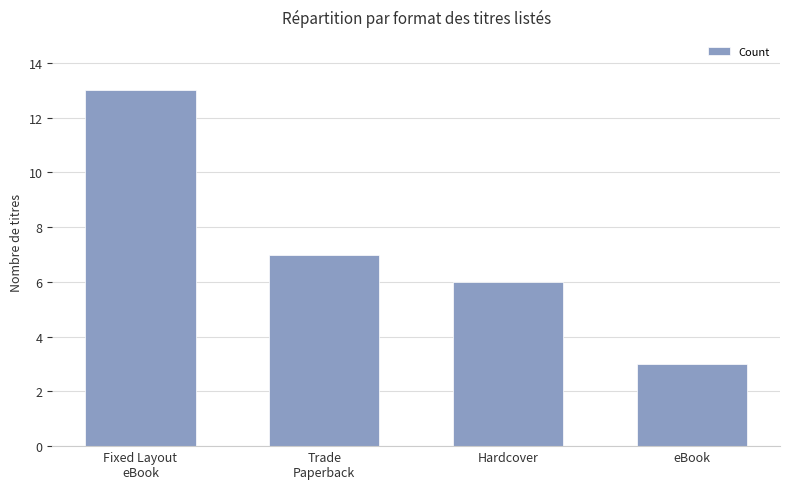

List the labels in order of value, largest first.

Fixed Layout
eBook, Trade
Paperback, Hardcover, eBook